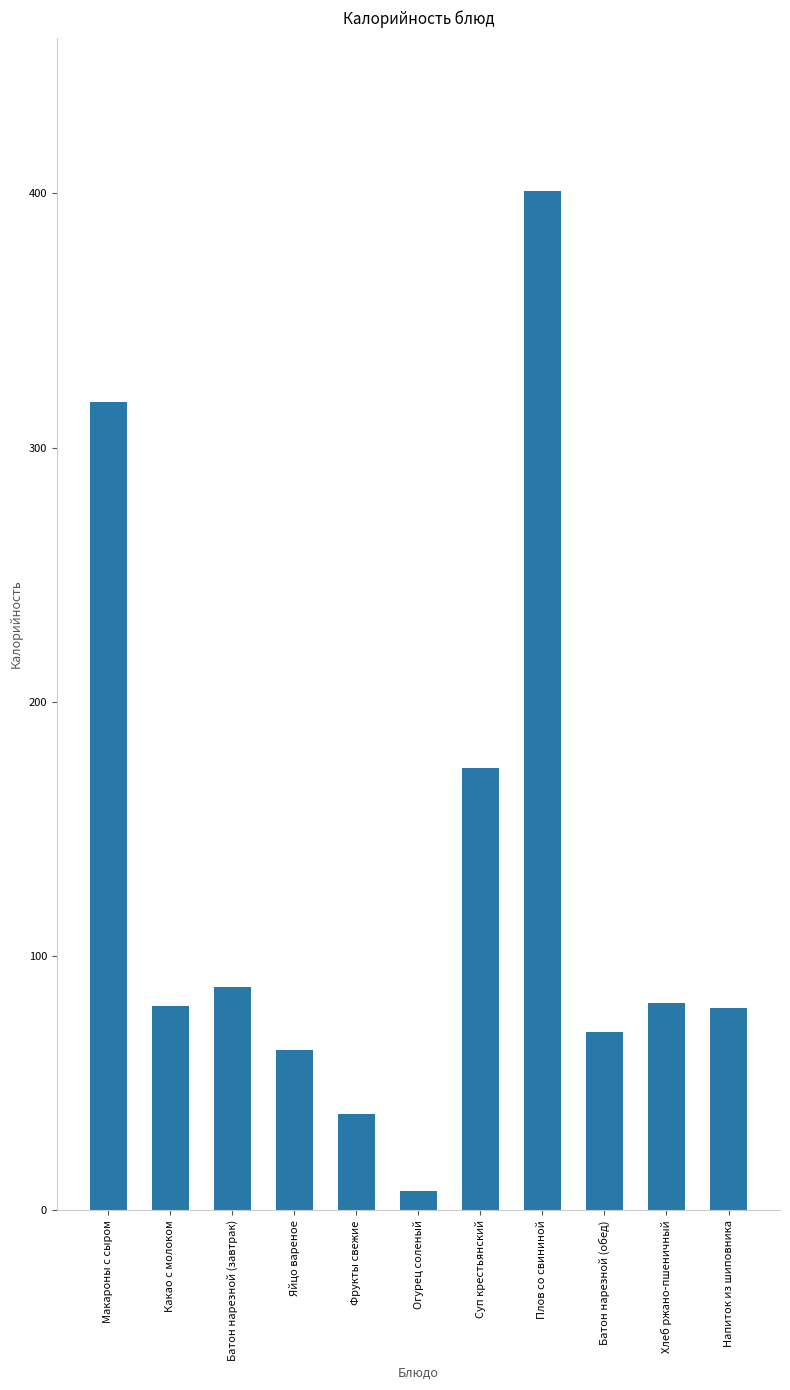

How many series are shown in this chart?

1